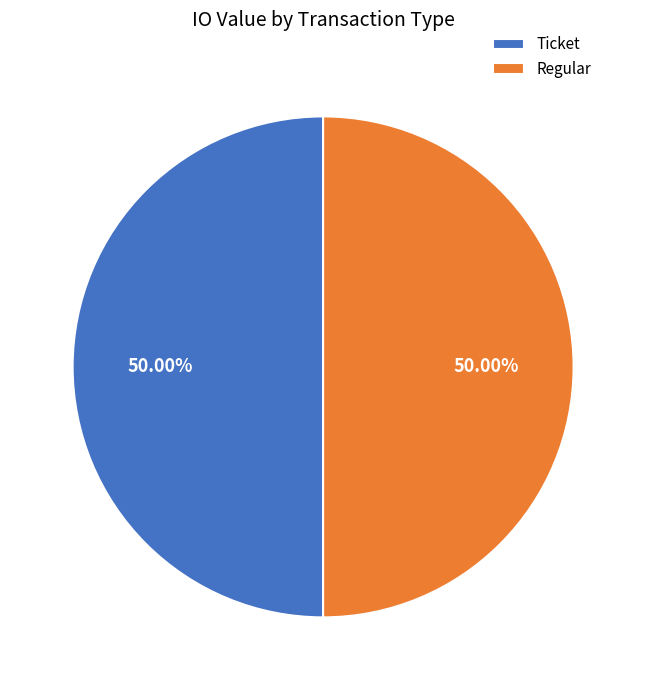

What is the ratio of the value at Ticket to the value at Regular?

1.0